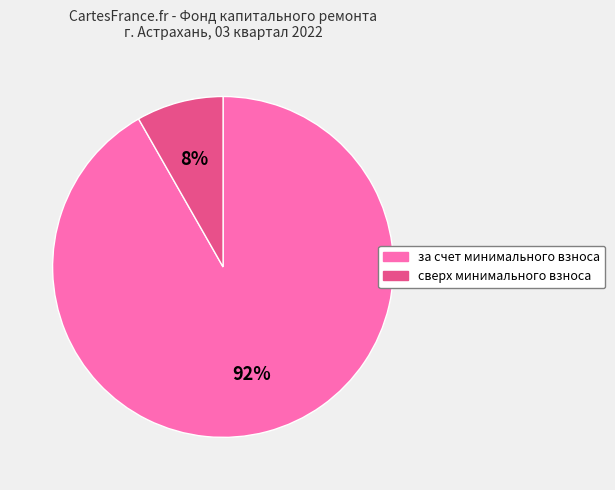

To the nearest percent, what is the combined percentage of сверх минимального взноса and за счет минимального взноса?

100%